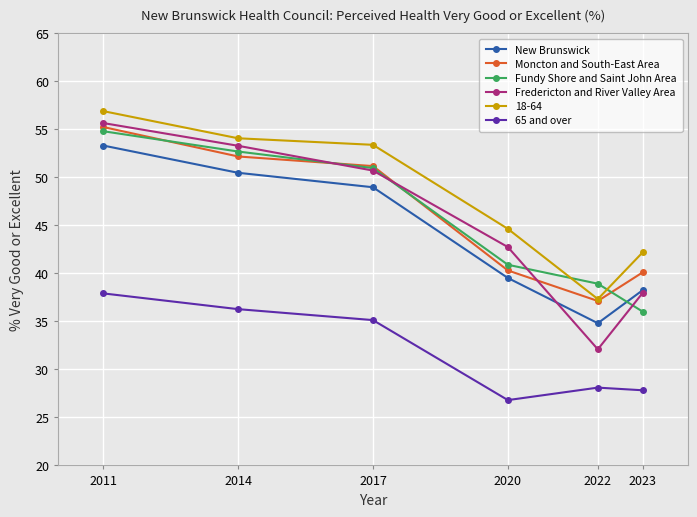

True or false: Fredericton and River Valley Area and Fundy Shore and Saint John Area cross at least once.

True